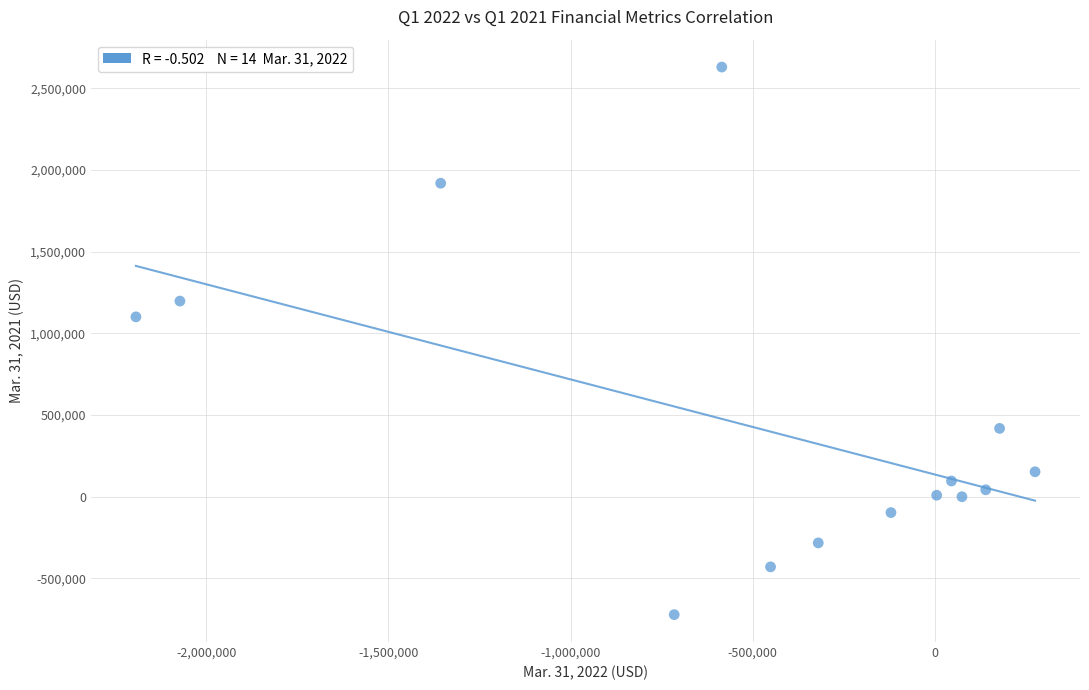

What Y value in the scatter plot is closest to 954567?

1101396